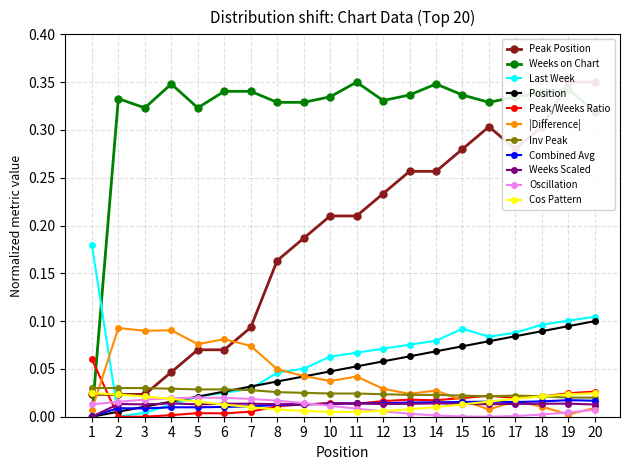

Is the value of |Difference| at 10 greater than the value of Position at 12?

No